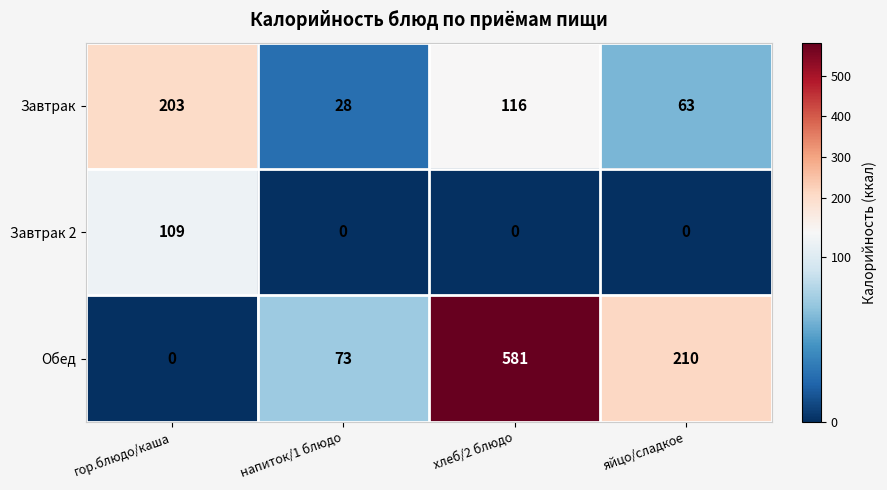

The value of Завтрак 2 at хлеб/2 блюдо is -41. True or false?

False